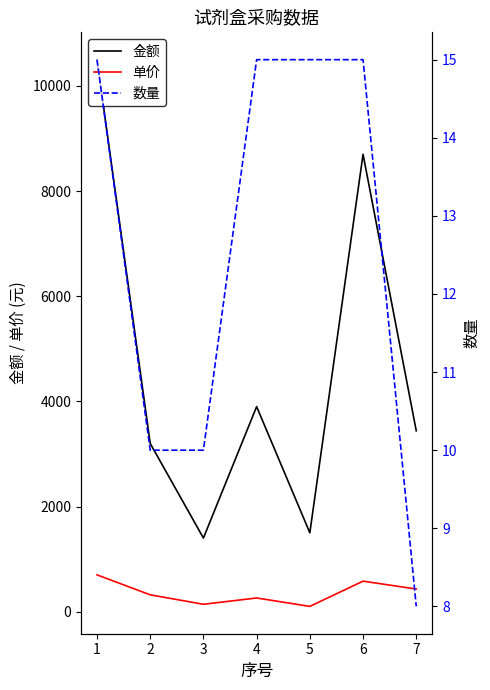

Reading left to right, what are all the values shown in this chart?

金额: 1=10500	2=3200	3=1400	4=3900	5=1500	6=8700	7=3440
单价: 1=700	2=320	3=140	4=260	5=100	6=580	7=430
数量: 1=15	2=10	3=10	4=15	5=15	6=15	7=8